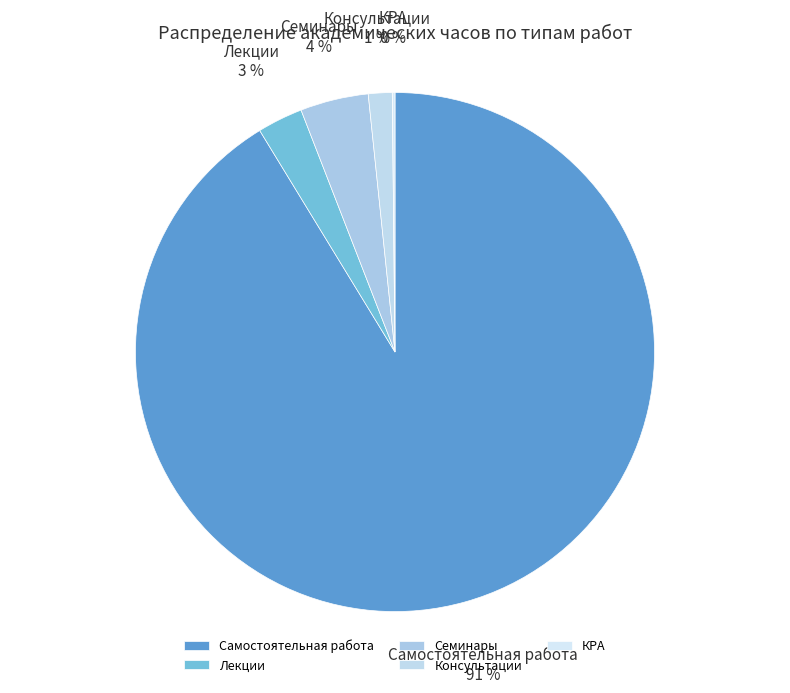

Is Самостоятельная работа the majority of the pie?

Yes